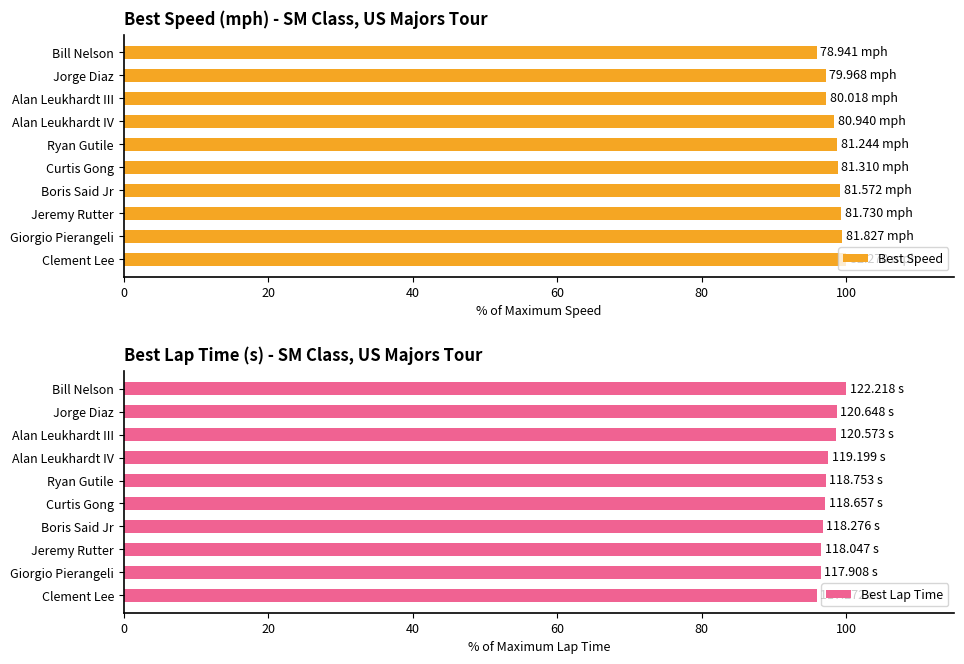

How many bars are there in each group?

2